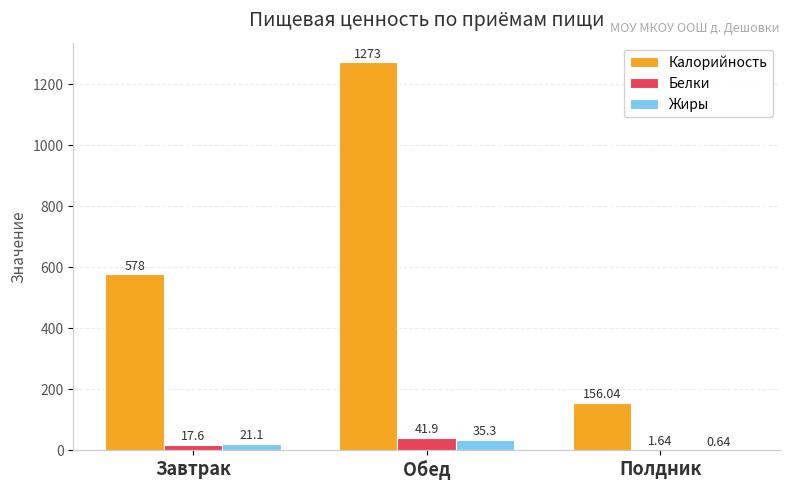

Between Завтрак and Обед, which series saw the biggest shift?

Калорийность